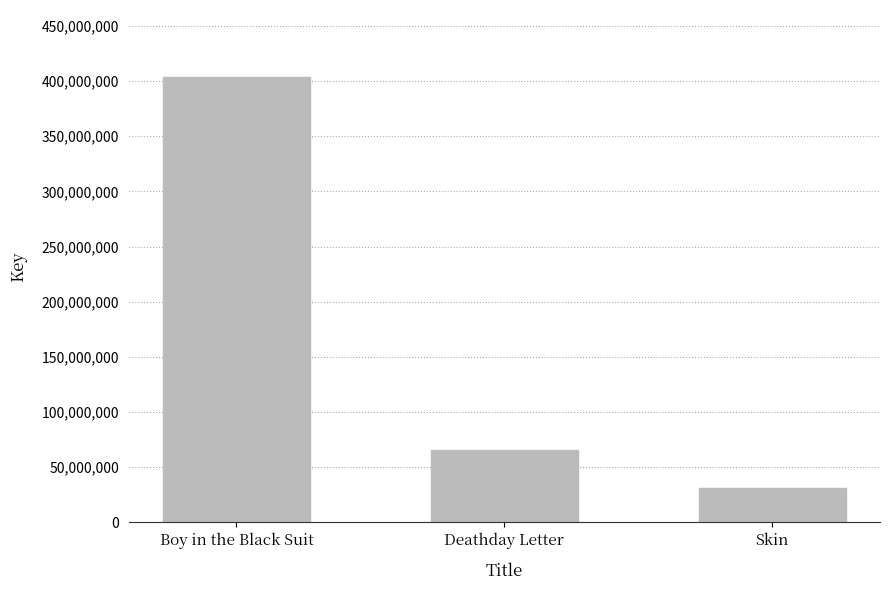

Reading left to right, list all the values displayed in this chart.

403687606	66042425	31247142